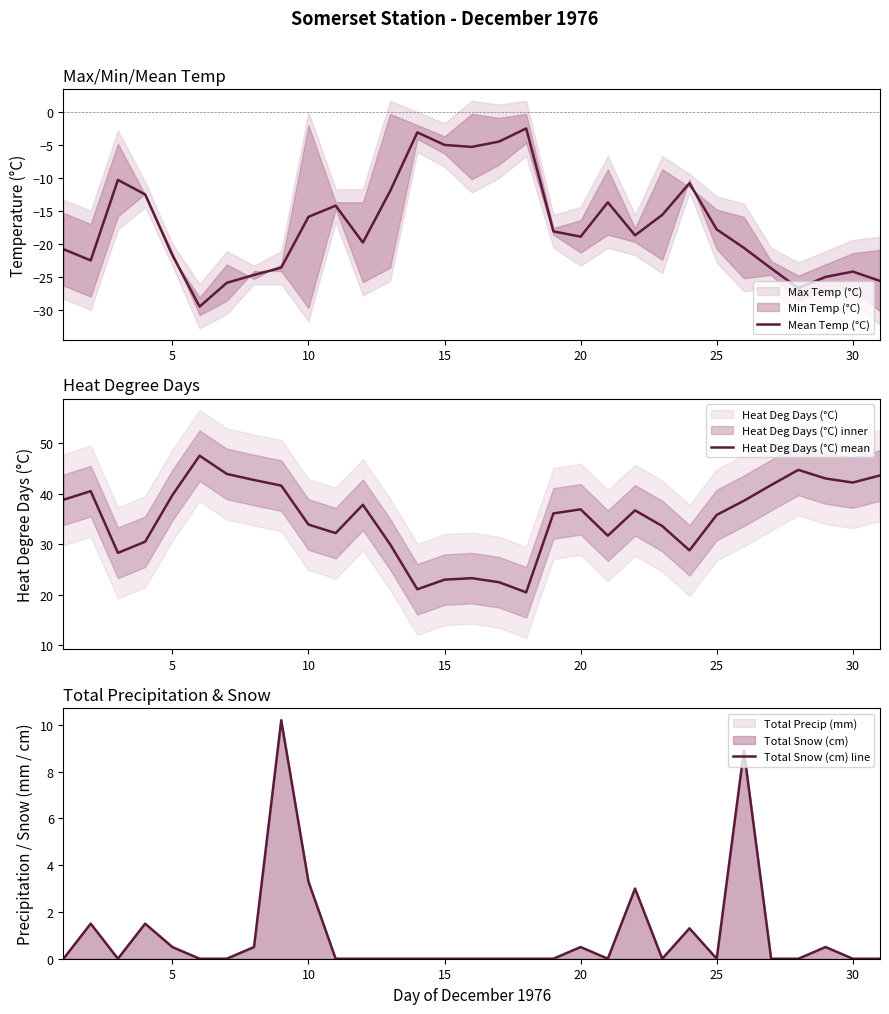

Reading left to right, list all the values displayed in this chart.

Mean Temp (°C): -20.8	-22.5	-10.3	-12.5	-21.7	-29.5	-25.9	-24.7	-23.6	-15.9	-14.2	-19.8	-12.0	-3.1	-5.0	-5.3	-4.5	-2.5	-18.1	-18.9	-13.7	-18.7	-15.6	-10.8	-17.8	-20.6	-23.7	-26.7	-25.0	-24.2	-25.6
Heat Deg Days (°C) mean: 38.8	40.5	28.3	30.5	39.7	47.5	43.9	42.7	41.6	33.9	32.2	37.8	30.0	21.1	23.0	23.3	22.5	20.5	36.1	36.9	31.7	36.7	33.6	28.8	35.8	38.6	41.7	44.7	43.0	42.2	43.6
Total Snow (cm) line: 0.0	1.5	0.0	1.5	0.5	0.0	0.0	0.5	10.2	3.3	0.0	0.0	0.0	0.0	0.0	0.0	0.0	0.0	0.0	0.5	0.0	3.0	0.0	1.3	0.0	8.9	0.0	0.0	0.5	0.0	0.0